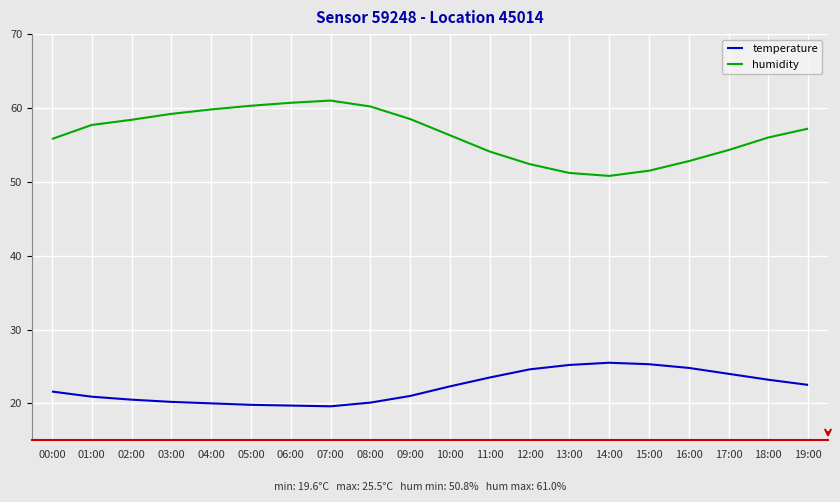

What is the maximum value shown in the chart?

61.0